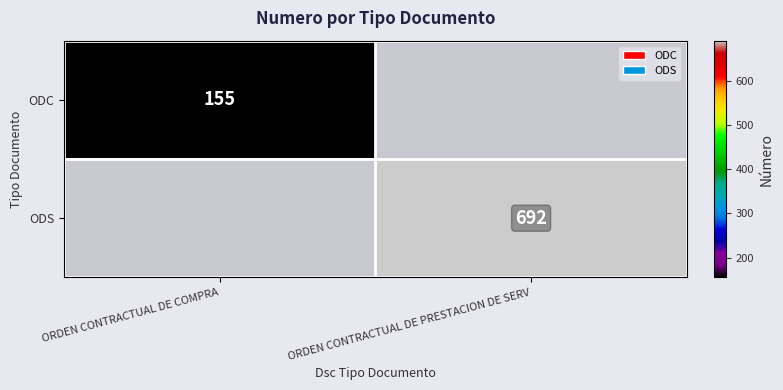

How many series are shown in this chart?

2